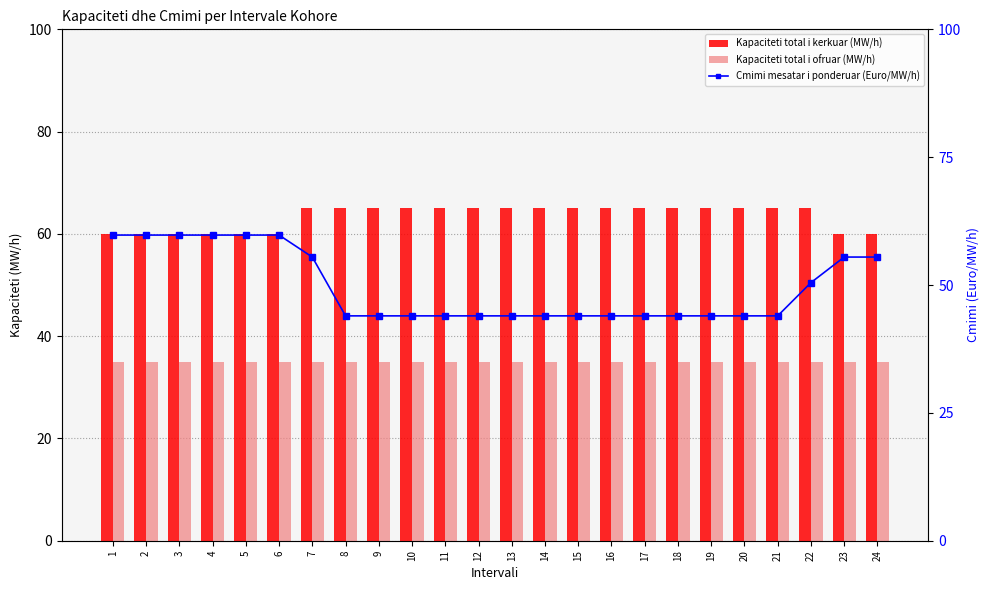

Between 15 and 23, which is larger?

15